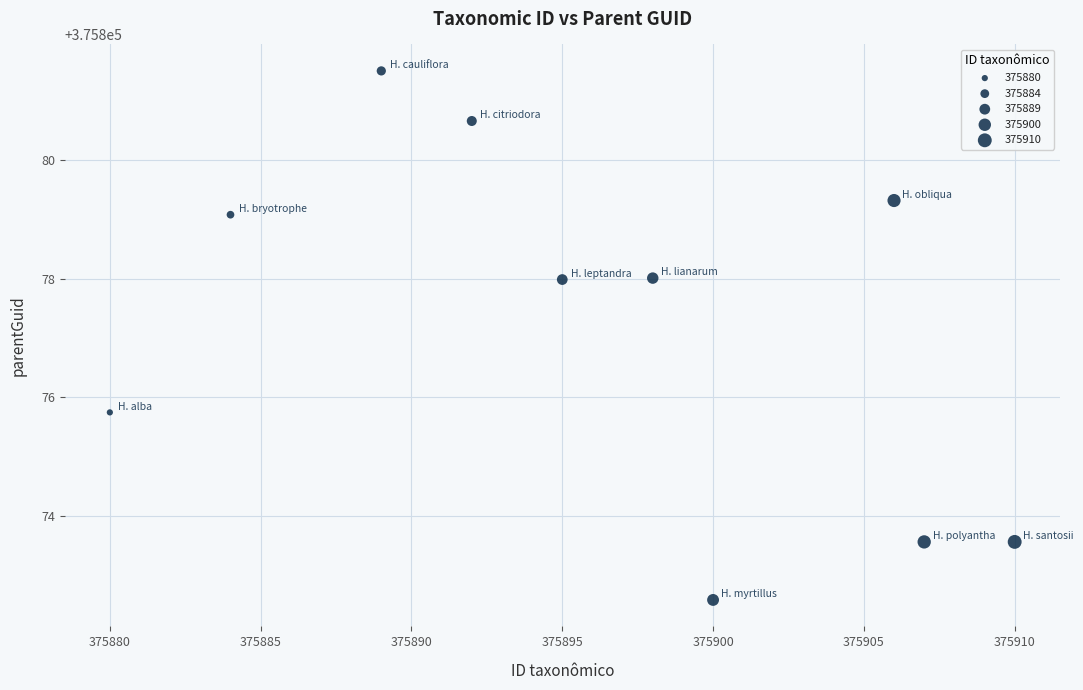

What is the average Y value?

375877.2